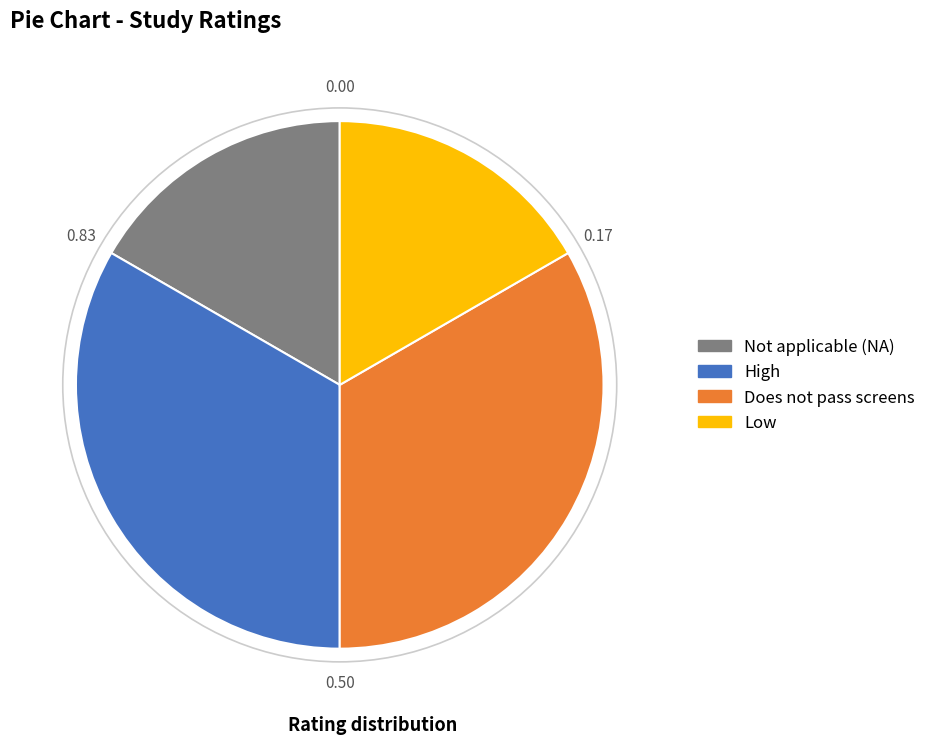

Is there a majority slice in this chart?

No